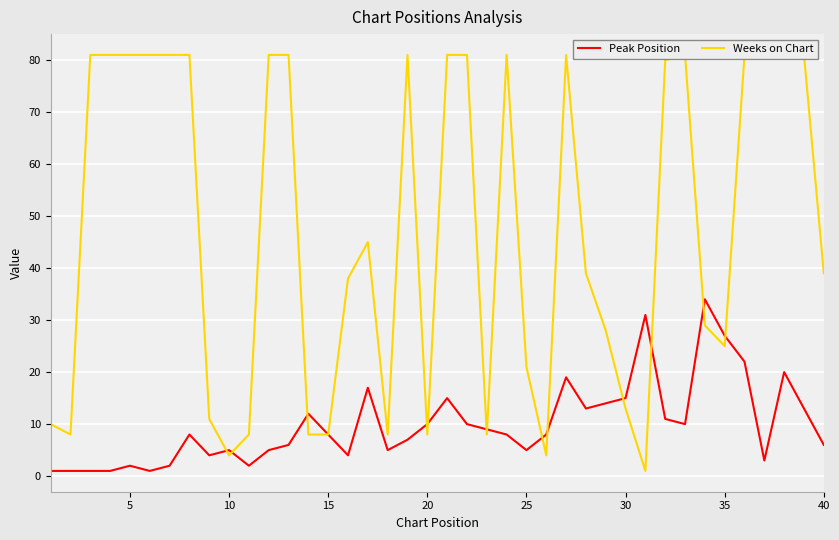

Is it true that Peak Position equals 3 at 40?

False